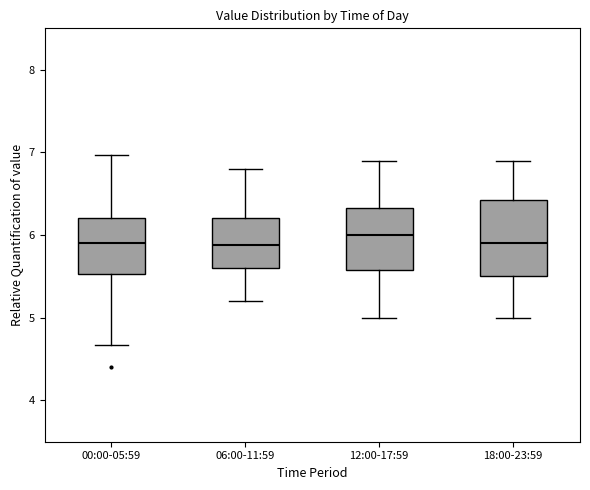

Reading left to right, transcribe this box plot: for each box, give where its median line is, the range the box spans, and where its two whiskers end, as read against the y-axis. The values are not printed on the chart, so give them approximately, as read against the axis.

00:00-05:59: median 5.9, box 5.5 to 6.2, whiskers 4.7 to 7.0
06:00-11:59: median 5.9, box 5.6 to 6.2, whiskers 5.2 to 6.8
12:00-17:59: median 6.0, box 5.6 to 6.3, whiskers 5.0 to 6.9
18:00-23:59: median 5.9, box 5.5 to 6.4, whiskers 5.0 to 6.9